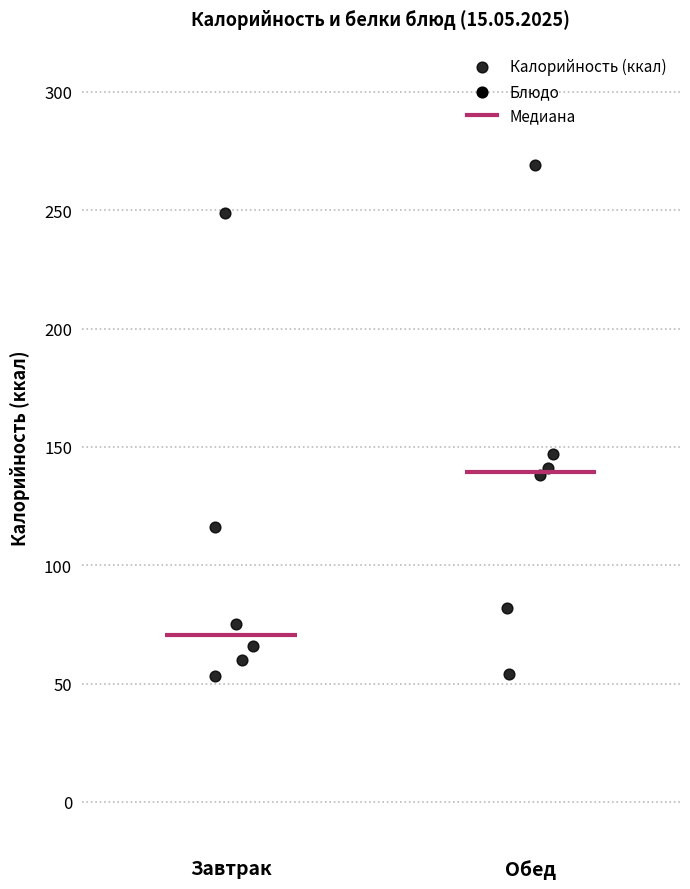

What Y value in the scatter plot is closest to 161?

147.0